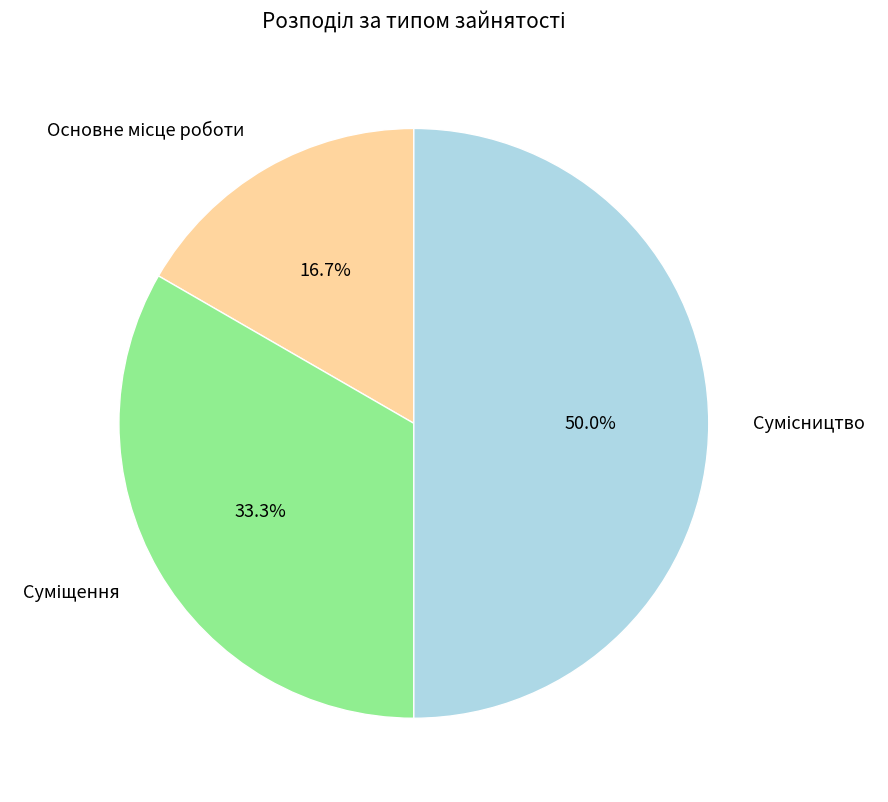

To the nearest percent, what is the average slice percentage?

33%